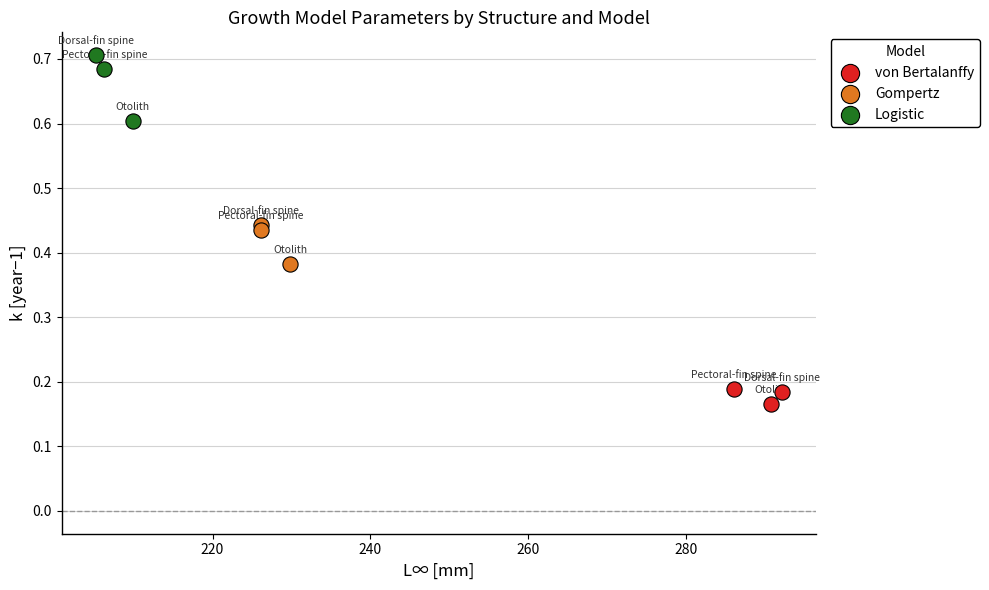

Which series contains the lowest Y value?

von Bertalanffy